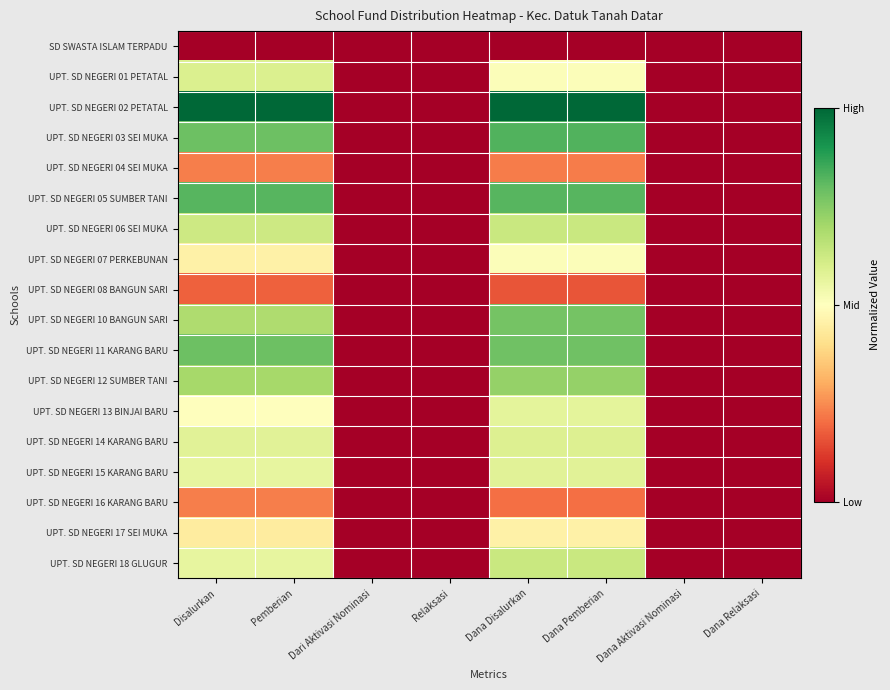

Rank the series by their maximum value, from highest to lowest.

UPT. SD NEGERI 02 PETATAL, UPT. SD NEGERI 03 SEI MUKA, UPT. SD NEGERI 05 SUMBER TANI, UPT. SD NEGERI 11 KARANG BARU, UPT. SD NEGERI 10 BANGUN SARI, UPT. SD NEGERI 12 SUMBER TANI, UPT. SD NEGERI 06 SEI MUKA, UPT. SD NEGERI 18 GLUGUR, UPT. SD NEGERI 01 PETATAL, UPT. SD NEGERI 14 KARANG BARU, UPT. SD NEGERI 15 KARANG BARU, UPT. SD NEGERI 13 BINJAI BARU, UPT. SD NEGERI 07 PERKEBUNAN, UPT. SD NEGERI 17 SEI MUKA, UPT. SD NEGERI 04 SEI MUKA, UPT. SD NEGERI 16 KARANG BARU, UPT. SD NEGERI 08 BANGUN SARI, SD SWASTA ISLAM TERPADU